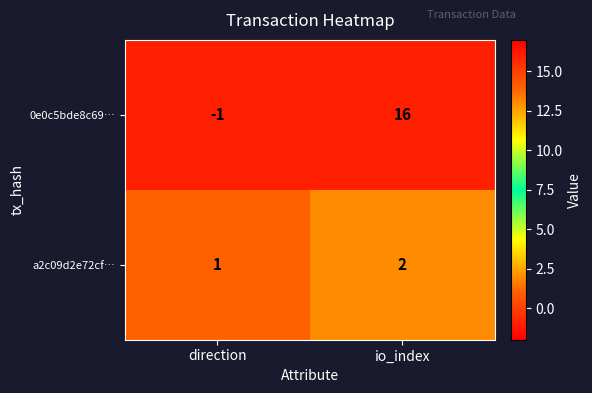

How many series are shown in this chart?

2